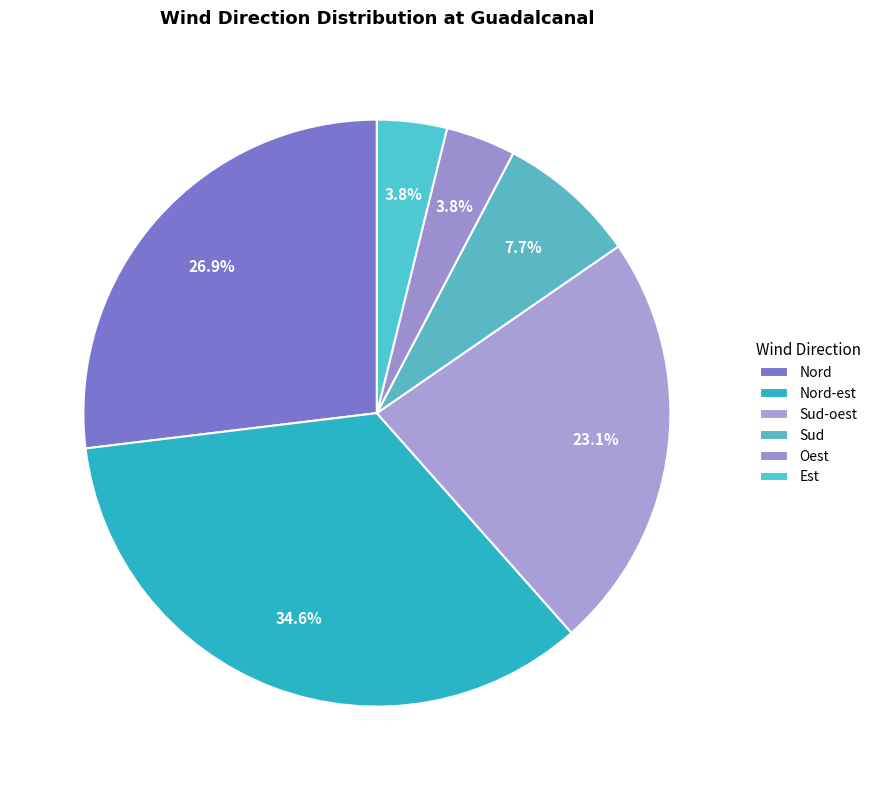

True or false: Nord-est accounts for 43% of the total.

False